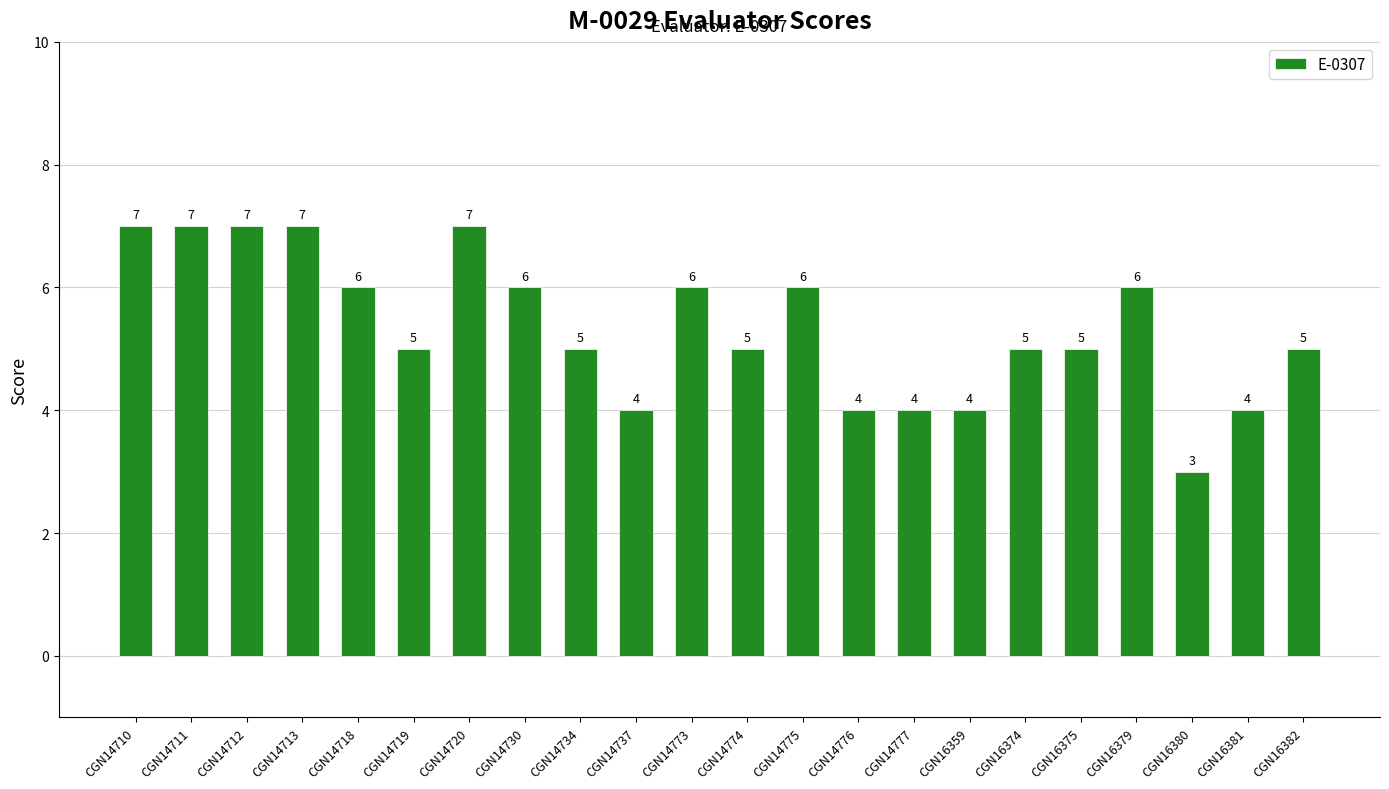

Between CGN16382 and CGN14720, which is larger?

CGN14720